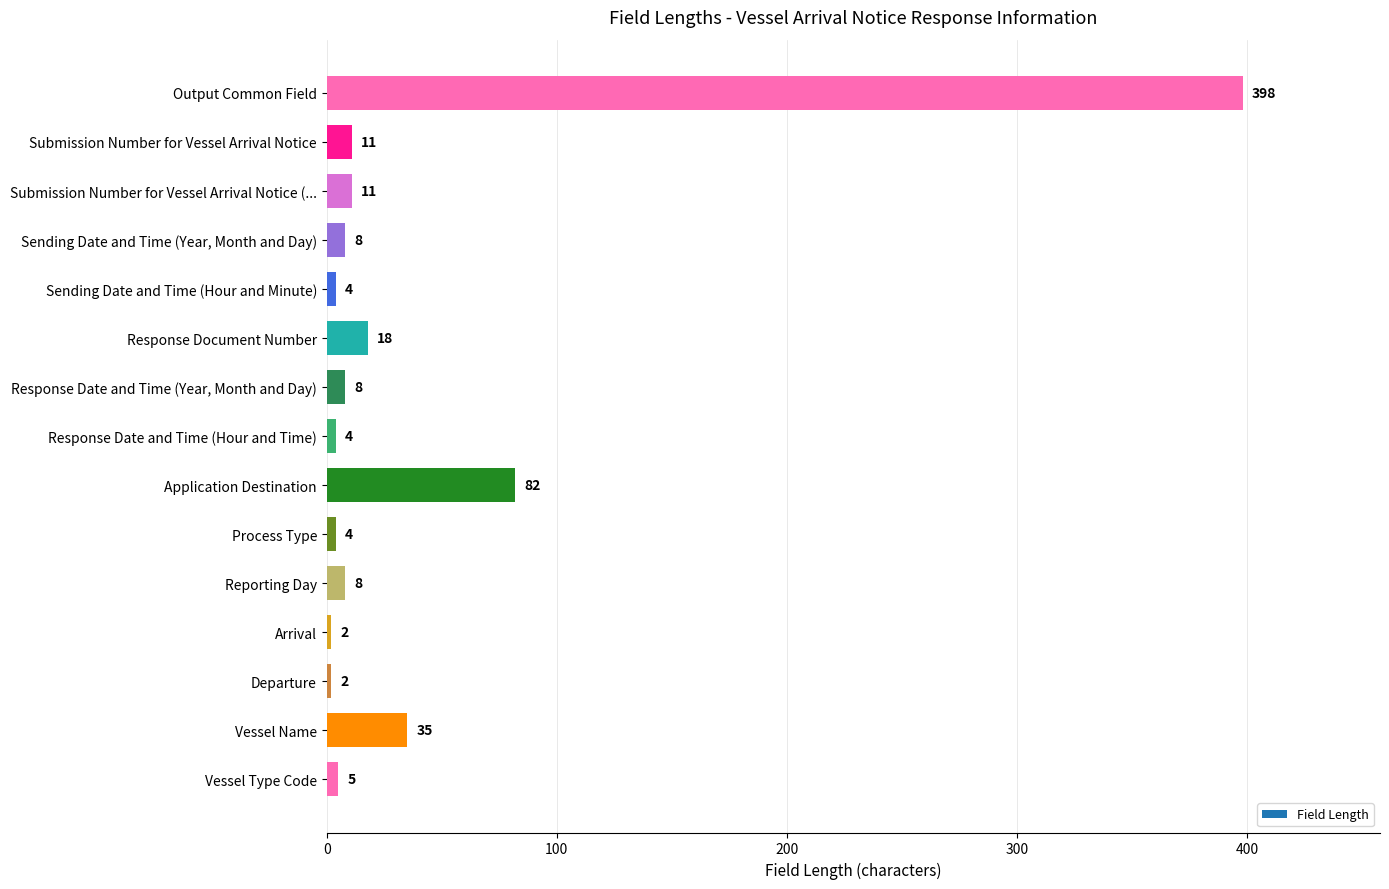

What is the value of the 2nd bar from the top?

11